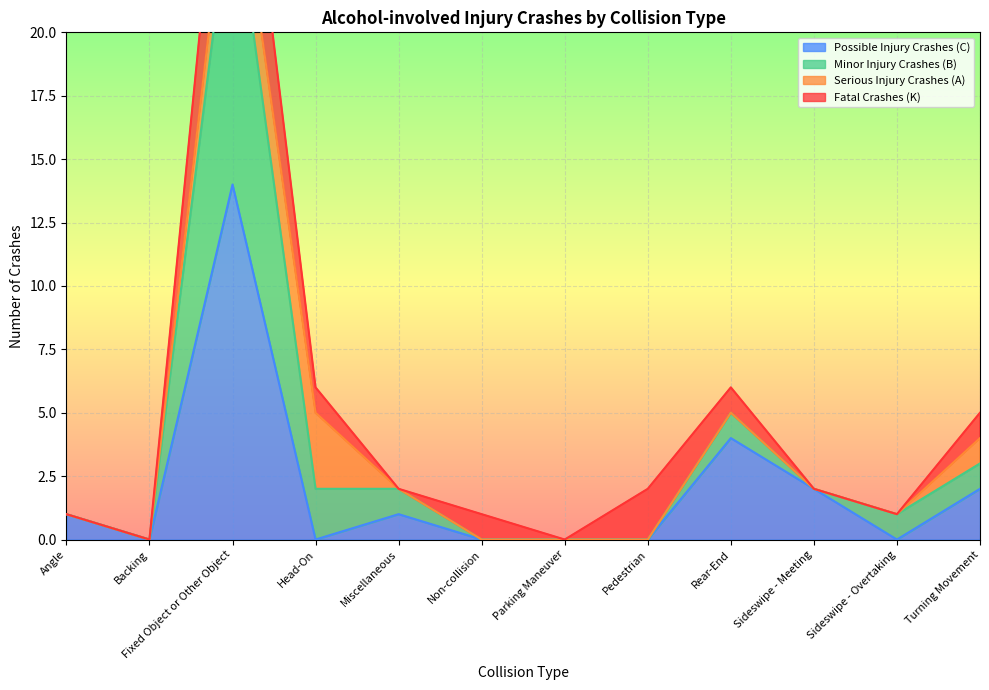

Which series has the widest spread of values?

Minor Injury Crashes (B)